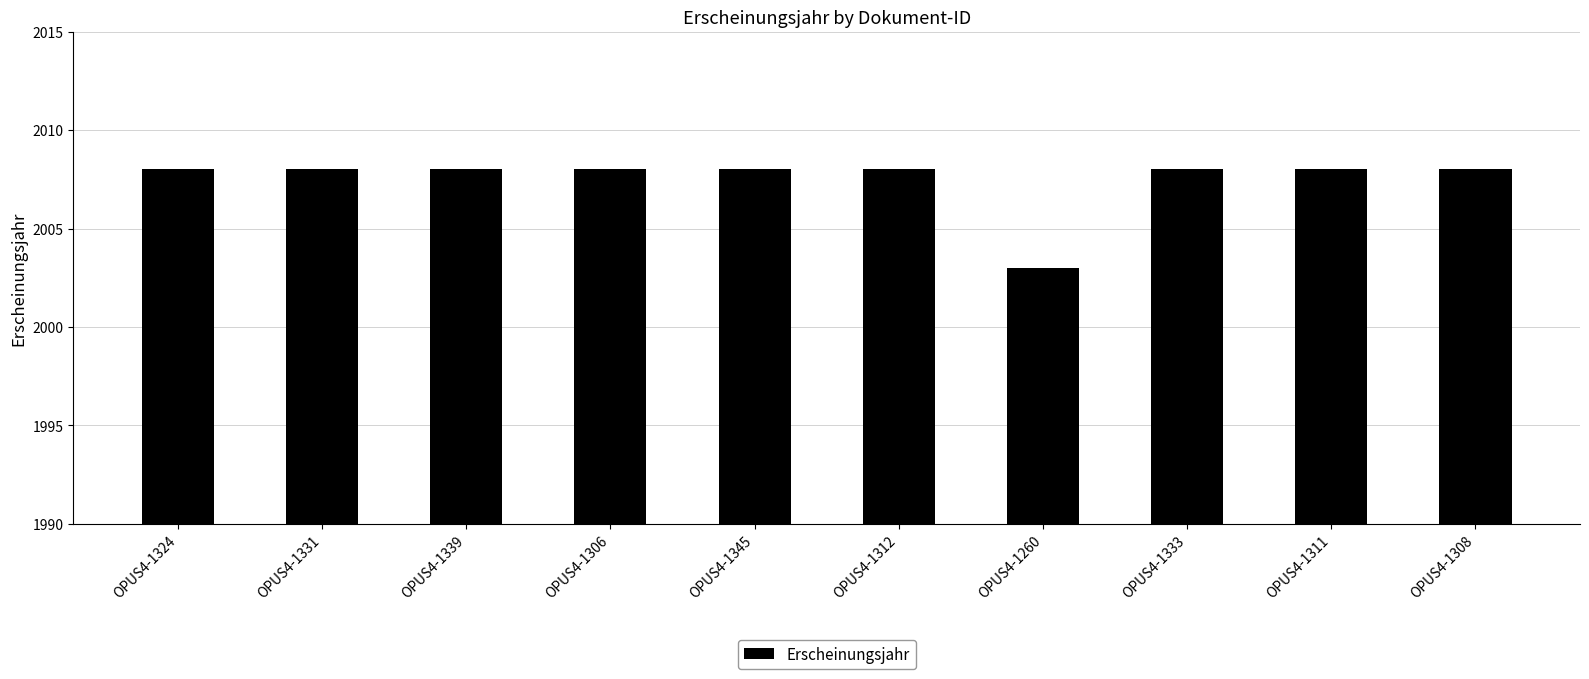

The value at OPUS4-1324 is 519. True or false?

False